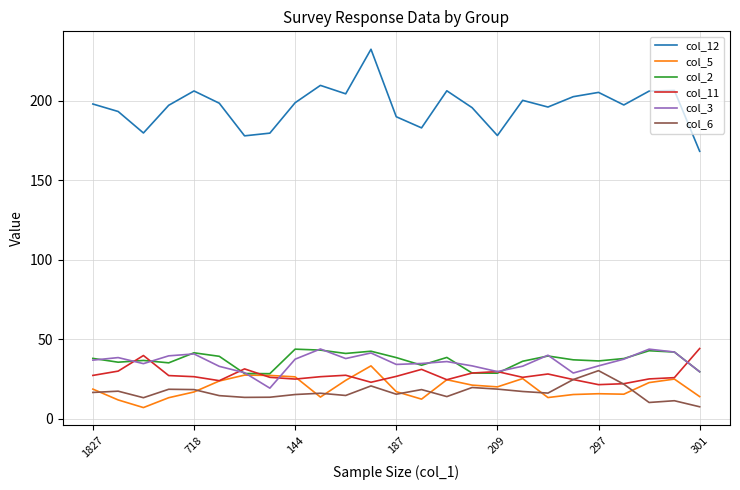

True or false: col_12 and col_3 intersect in this chart.

False